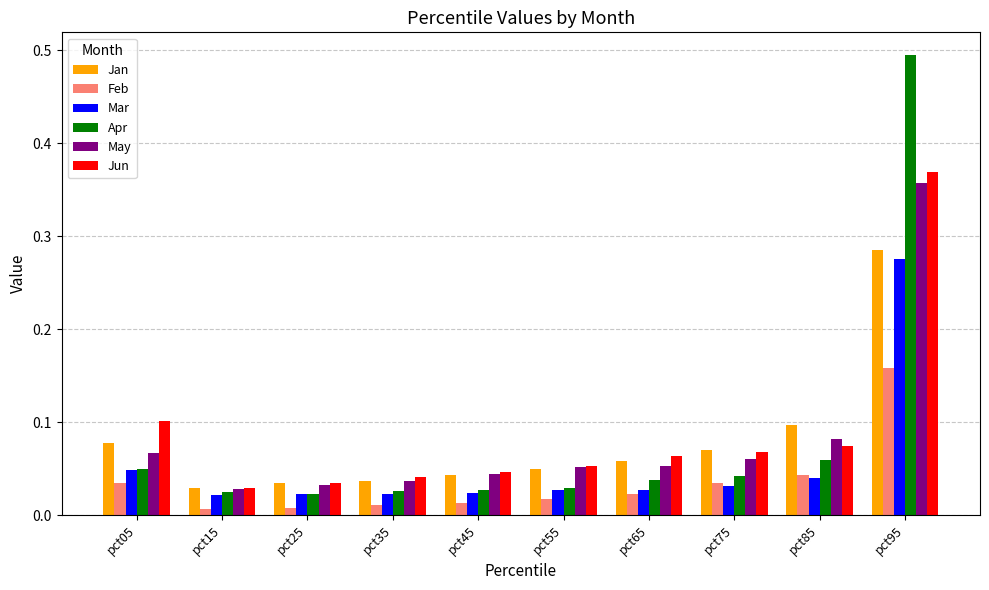

At how many categories does at least one series exceed 0?

10